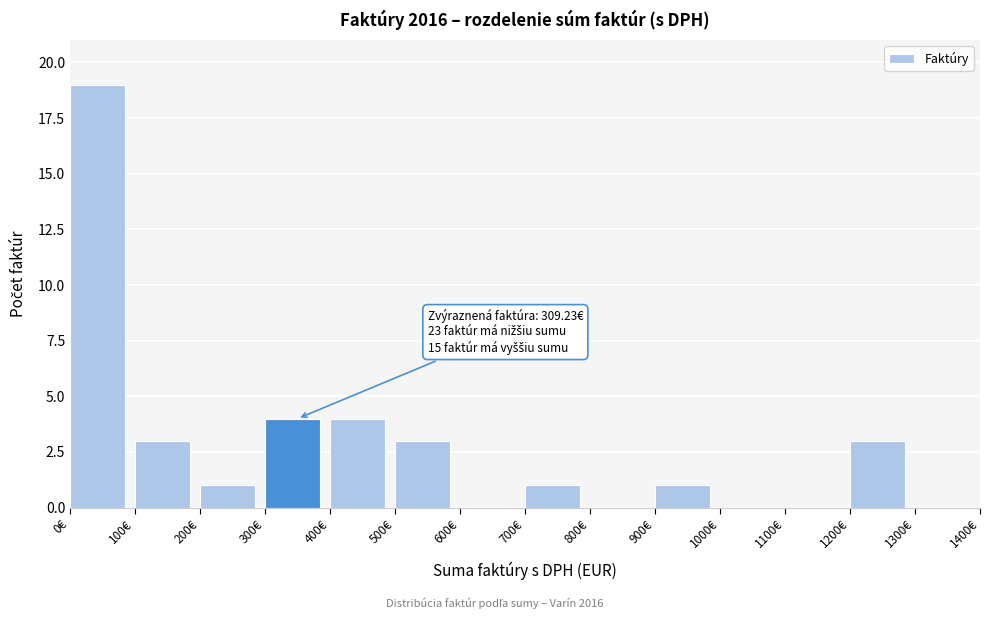

Over which range of the x-axis is the bar tallest?

0 to 100